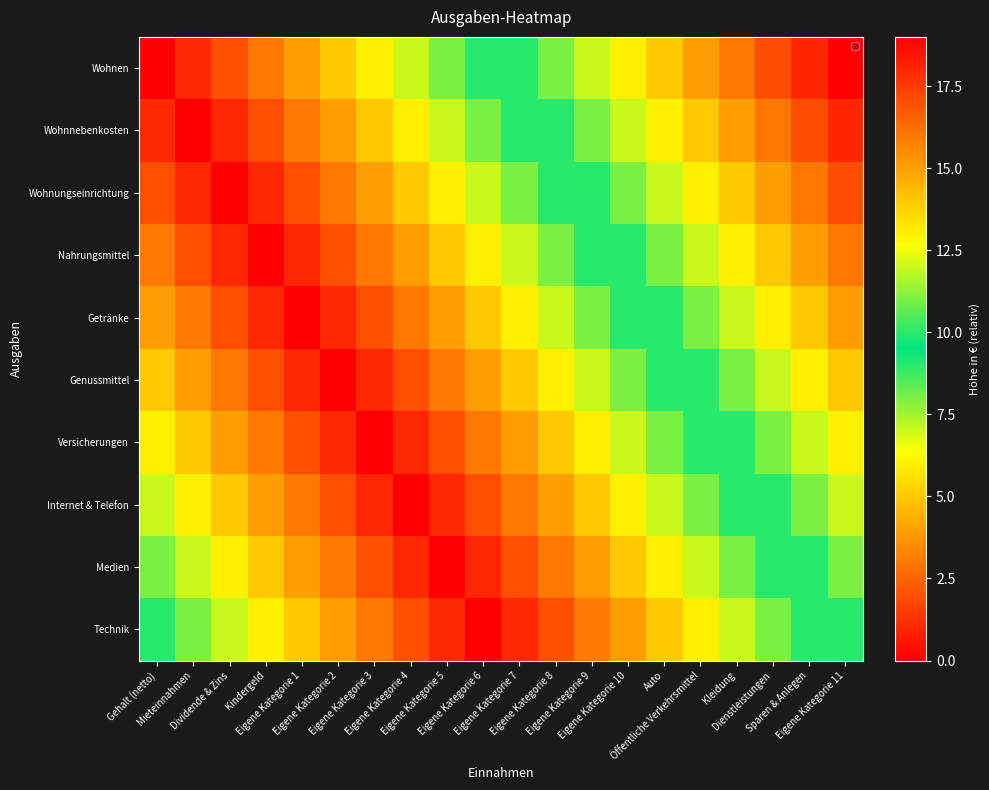

Reading left to right, transcribe all the data shown in this chart.

Wohnen: Gehalt (netto)=0	Mieteinnahmen=1	Dividende & Zins=2	Kindergeld=3	Eigene Kategorie 1=4	Eigene Kategorie 2=5	Eigene Kategorie 3=6	Eigene Kategorie 4=7	Eigene Kategorie 5=8	Eigene Kategorie 6=9	Eigene Kategorie 7=10	Eigene Kategorie 8=11	Eigene Kategorie 9=12	Eigene Kategorie 10=13	Auto=14	Öffentliche Verkehrsmittel=15	Kleidung=16	Dienstleistungen=17	Sparen & Anlegen=18	Eigene Kategorie 11=19
Wohnnebenkosten: Gehalt (netto)=1	Mieteinnahmen=0	Dividende & Zins=1	Kindergeld=2	Eigene Kategorie 1=3	Eigene Kategorie 2=4	Eigene Kategorie 3=5	Eigene Kategorie 4=6	Eigene Kategorie 5=7	Eigene Kategorie 6=8	Eigene Kategorie 7=9	Eigene Kategorie 8=10	Eigene Kategorie 9=11	Eigene Kategorie 10=12	Auto=13	Öffentliche Verkehrsmittel=14	Kleidung=15	Dienstleistungen=16	Sparen & Anlegen=17	Eigene Kategorie 11=18
Wohnungseinrichtung: Gehalt (netto)=2	Mieteinnahmen=1	Dividende & Zins=0	Kindergeld=1	Eigene Kategorie 1=2	Eigene Kategorie 2=3	Eigene Kategorie 3=4	Eigene Kategorie 4=5	Eigene Kategorie 5=6	Eigene Kategorie 6=7	Eigene Kategorie 7=8	Eigene Kategorie 8=9	Eigene Kategorie 9=10	Eigene Kategorie 10=11	Auto=12	Öffentliche Verkehrsmittel=13	Kleidung=14	Dienstleistungen=15	Sparen & Anlegen=16	Eigene Kategorie 11=17
Nahrungsmittel: Gehalt (netto)=3	Mieteinnahmen=2	Dividende & Zins=1	Kindergeld=0	Eigene Kategorie 1=1	Eigene Kategorie 2=2	Eigene Kategorie 3=3	Eigene Kategorie 4=4	Eigene Kategorie 5=5	Eigene Kategorie 6=6	Eigene Kategorie 7=7	Eigene Kategorie 8=8	Eigene Kategorie 9=9	Eigene Kategorie 10=10	Auto=11	Öffentliche Verkehrsmittel=12	Kleidung=13	Dienstleistungen=14	Sparen & Anlegen=15	Eigene Kategorie 11=16
Getränke: Gehalt (netto)=4	Mieteinnahmen=3	Dividende & Zins=2	Kindergeld=1	Eigene Kategorie 1=0	Eigene Kategorie 2=1	Eigene Kategorie 3=2	Eigene Kategorie 4=3	Eigene Kategorie 5=4	Eigene Kategorie 6=5	Eigene Kategorie 7=6	Eigene Kategorie 8=7	Eigene Kategorie 9=8	Eigene Kategorie 10=9	Auto=10	Öffentliche Verkehrsmittel=11	Kleidung=12	Dienstleistungen=13	Sparen & Anlegen=14	Eigene Kategorie 11=15
Genussmittel: Gehalt (netto)=5	Mieteinnahmen=4	Dividende & Zins=3	Kindergeld=2	Eigene Kategorie 1=1	Eigene Kategorie 2=0	Eigene Kategorie 3=1	Eigene Kategorie 4=2	Eigene Kategorie 5=3	Eigene Kategorie 6=4	Eigene Kategorie 7=5	Eigene Kategorie 8=6	Eigene Kategorie 9=7	Eigene Kategorie 10=8	Auto=9	Öffentliche Verkehrsmittel=10	Kleidung=11	Dienstleistungen=12	Sparen & Anlegen=13	Eigene Kategorie 11=14
Versicherungen: Gehalt (netto)=6	Mieteinnahmen=5	Dividende & Zins=4	Kindergeld=3	Eigene Kategorie 1=2	Eigene Kategorie 2=1	Eigene Kategorie 3=0	Eigene Kategorie 4=1	Eigene Kategorie 5=2	Eigene Kategorie 6=3	Eigene Kategorie 7=4	Eigene Kategorie 8=5	Eigene Kategorie 9=6	Eigene Kategorie 10=7	Auto=8	Öffentliche Verkehrsmittel=9	Kleidung=10	Dienstleistungen=11	Sparen & Anlegen=12	Eigene Kategorie 11=13
Internet & Telefon: Gehalt (netto)=7	Mieteinnahmen=6	Dividende & Zins=5	Kindergeld=4	Eigene Kategorie 1=3	Eigene Kategorie 2=2	Eigene Kategorie 3=1	Eigene Kategorie 4=0	Eigene Kategorie 5=1	Eigene Kategorie 6=2	Eigene Kategorie 7=3	Eigene Kategorie 8=4	Eigene Kategorie 9=5	Eigene Kategorie 10=6	Auto=7	Öffentliche Verkehrsmittel=8	Kleidung=9	Dienstleistungen=10	Sparen & Anlegen=11	Eigene Kategorie 11=12
Medien: Gehalt (netto)=8	Mieteinnahmen=7	Dividende & Zins=6	Kindergeld=5	Eigene Kategorie 1=4	Eigene Kategorie 2=3	Eigene Kategorie 3=2	Eigene Kategorie 4=1	Eigene Kategorie 5=0	Eigene Kategorie 6=1	Eigene Kategorie 7=2	Eigene Kategorie 8=3	Eigene Kategorie 9=4	Eigene Kategorie 10=5	Auto=6	Öffentliche Verkehrsmittel=7	Kleidung=8	Dienstleistungen=9	Sparen & Anlegen=10	Eigene Kategorie 11=11
Technik: Gehalt (netto)=9	Mieteinnahmen=8	Dividende & Zins=7	Kindergeld=6	Eigene Kategorie 1=5	Eigene Kategorie 2=4	Eigene Kategorie 3=3	Eigene Kategorie 4=2	Eigene Kategorie 5=1	Eigene Kategorie 6=0	Eigene Kategorie 7=1	Eigene Kategorie 8=2	Eigene Kategorie 9=3	Eigene Kategorie 10=4	Auto=5	Öffentliche Verkehrsmittel=6	Kleidung=7	Dienstleistungen=8	Sparen & Anlegen=9	Eigene Kategorie 11=10